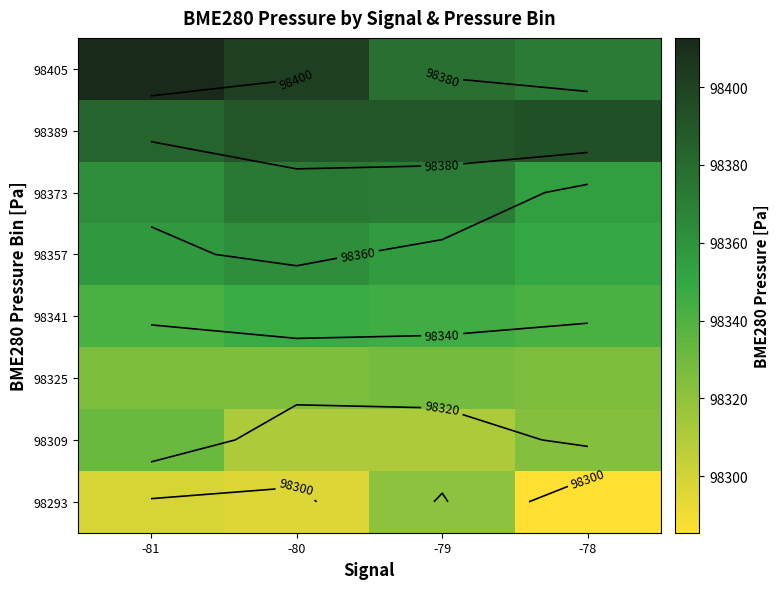

Is it true that 98389 equals 98383.7 at -81?

True